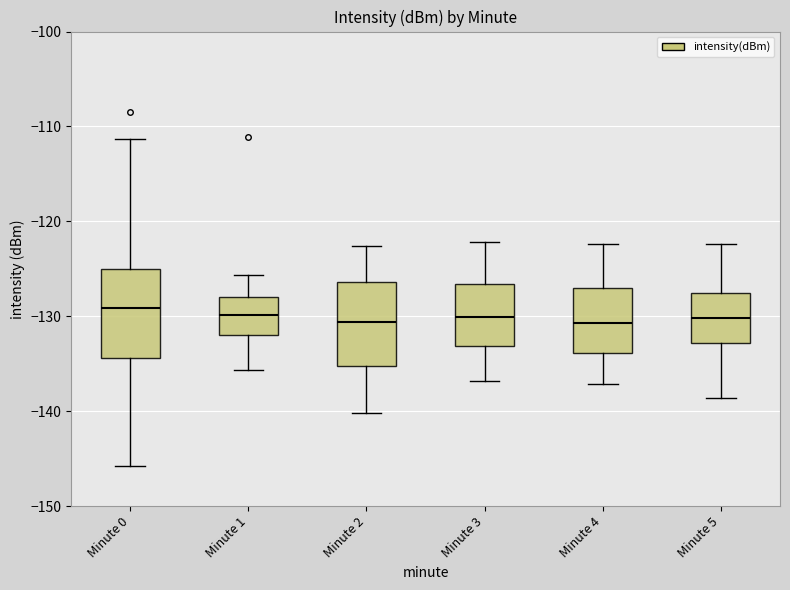

Reading left to right, transcribe this box plot: for each box, give where its median line is, the range the box spans, and where its two whiskers end, as read against the y-axis. The values are not printed on the chart, so give them approximately, as read against the axis.

Minute 0: median -129, box -134 to -125, whiskers -146 to -111
Minute 1: median -130, box -132 to -128, whiskers -136 to -126
Minute 2: median -131, box -135 to -126, whiskers -140 to -123
Minute 3: median -130, box -133 to -127, whiskers -137 to -122
Minute 4: median -131, box -134 to -127, whiskers -137 to -122
Minute 5: median -130, box -133 to -128, whiskers -139 to -122